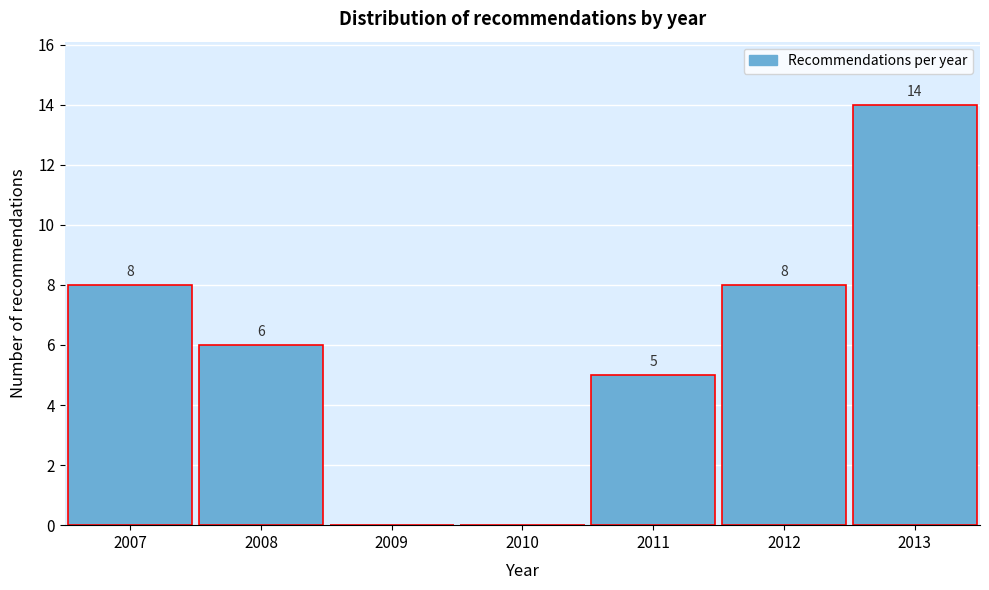

Reading left to right, extract all data points from this chart.

2007=8	2008=6	2009=0	2010=0	2011=5	2012=8	2013=14